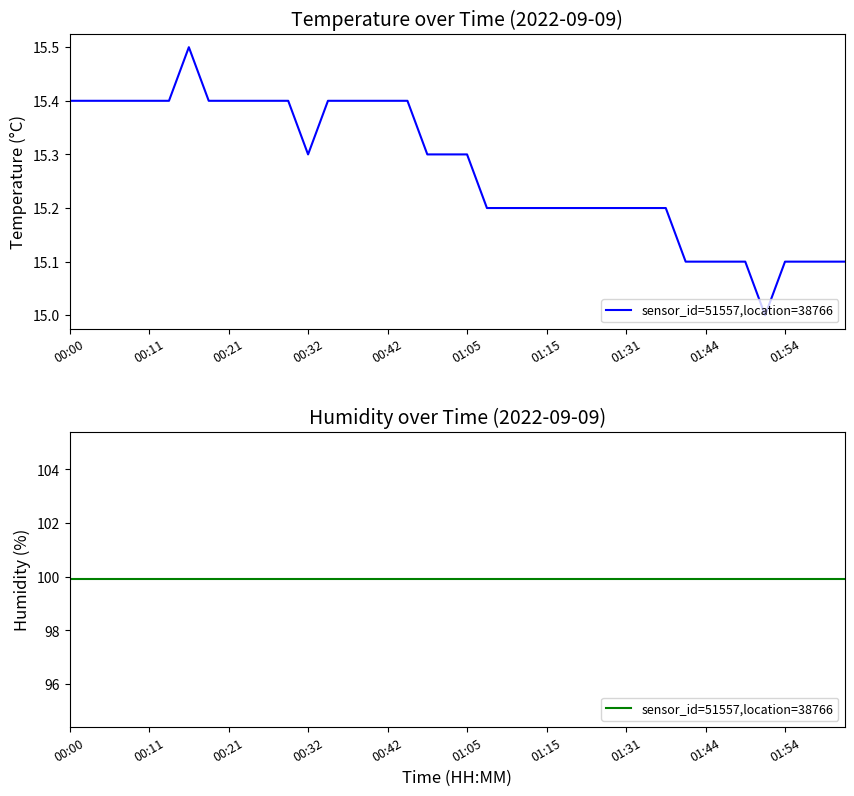

What is the approximate value at 00:08?

15.4